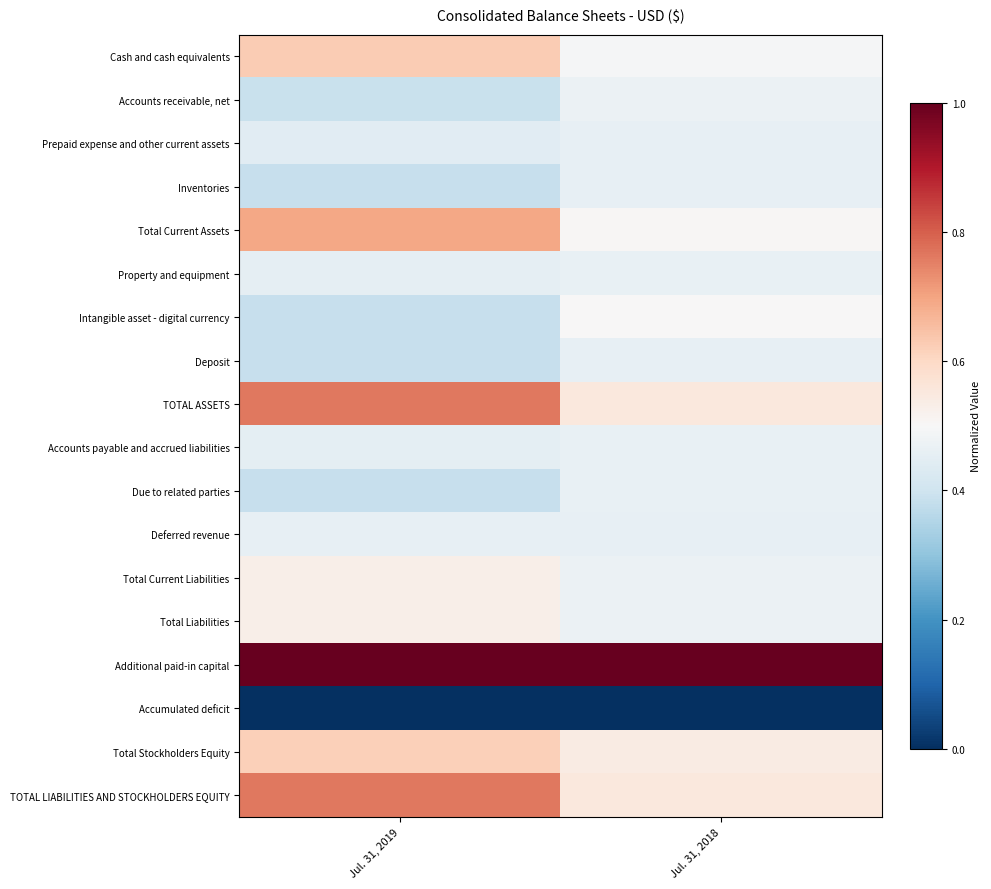

Reading left to right, list all the values displayed in this chart.

Cash and cash equivalents: Jul. 31, 2019=0.6	Jul. 31, 2018=0.5
Accounts receivable, net: Jul. 31, 2019=0.4	Jul. 31, 2018=0.5
Prepaid expense and other current assets: Jul. 31, 2019=0.4	Jul. 31, 2018=0.5
Inventories: Jul. 31, 2019=0.4	Jul. 31, 2018=0.5
Total Current Assets: Jul. 31, 2019=0.7	Jul. 31, 2018=0.5
Property and equipment: Jul. 31, 2019=0.5	Jul. 31, 2018=0.5
Intangible asset - digital currency: Jul. 31, 2019=0.4	Jul. 31, 2018=0.5
Deposit: Jul. 31, 2019=0.4	Jul. 31, 2018=0.5
TOTAL ASSETS: Jul. 31, 2019=0.8	Jul. 31, 2018=0.6
Accounts payable and accrued liabilities: Jul. 31, 2019=0.5	Jul. 31, 2018=0.5
Due to related parties: Jul. 31, 2019=0.4	Jul. 31, 2018=0.5
Deferred revenue: Jul. 31, 2019=0.5	Jul. 31, 2018=0.5
Total Current Liabilities: Jul. 31, 2019=0.5	Jul. 31, 2018=0.5
Total Liabilities: Jul. 31, 2019=0.5	Jul. 31, 2018=0.5
Additional paid-in capital: Jul. 31, 2019=1.0	Jul. 31, 2018=1.0
Accumulated deficit: Jul. 31, 2019=0.0	Jul. 31, 2018=0.0
Total Stockholders Equity: Jul. 31, 2019=0.6	Jul. 31, 2018=0.5
TOTAL LIABILITIES AND STOCKHOLDERS EQUITY: Jul. 31, 2019=0.8	Jul. 31, 2018=0.6